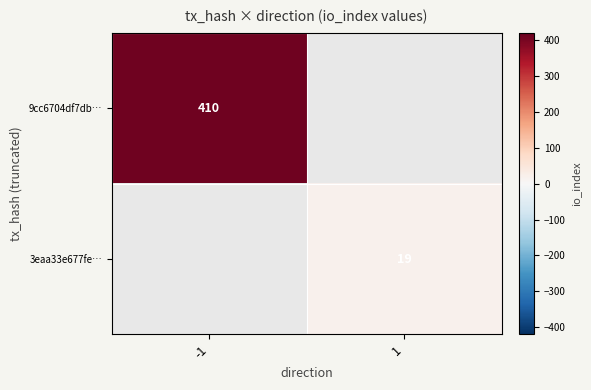

At how many categories does at least one series exceed 362?

1